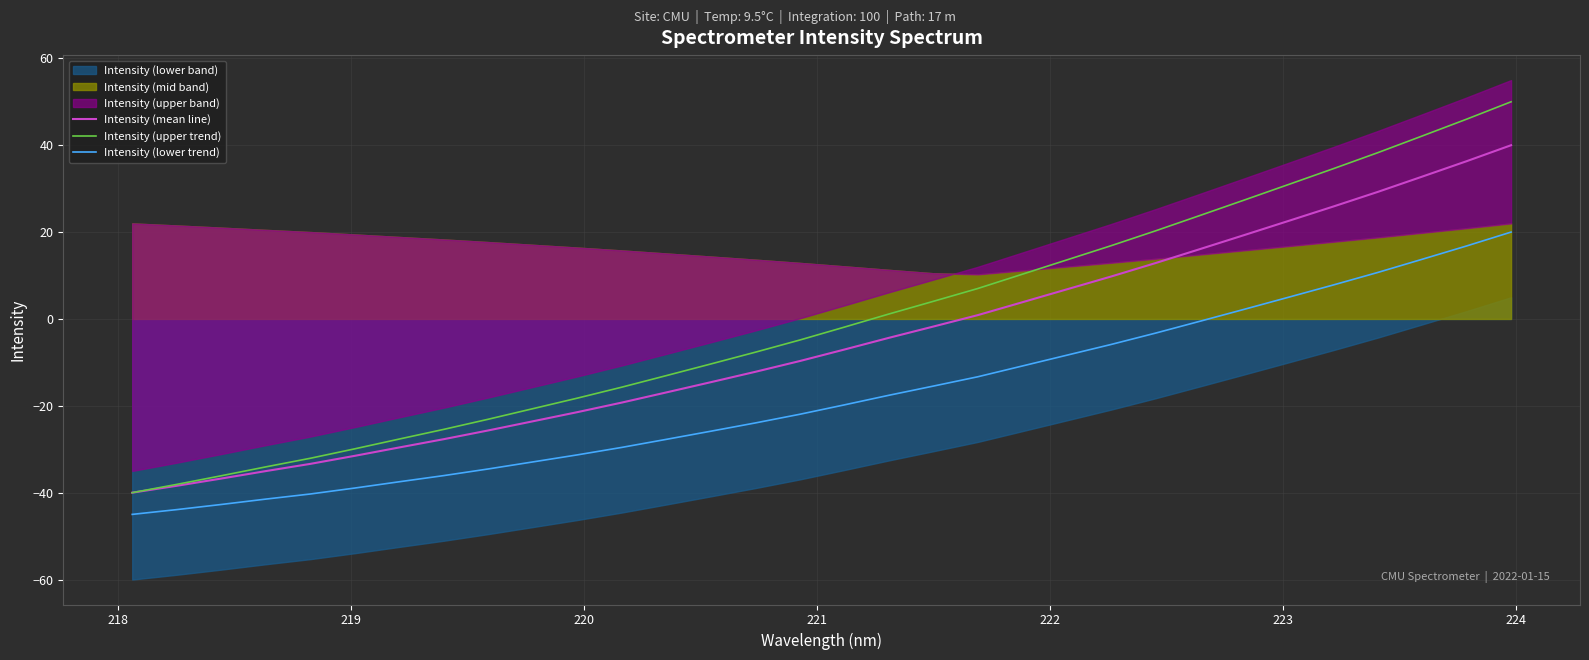

How many values in the Intensity (upper trend) series are below -1?

17